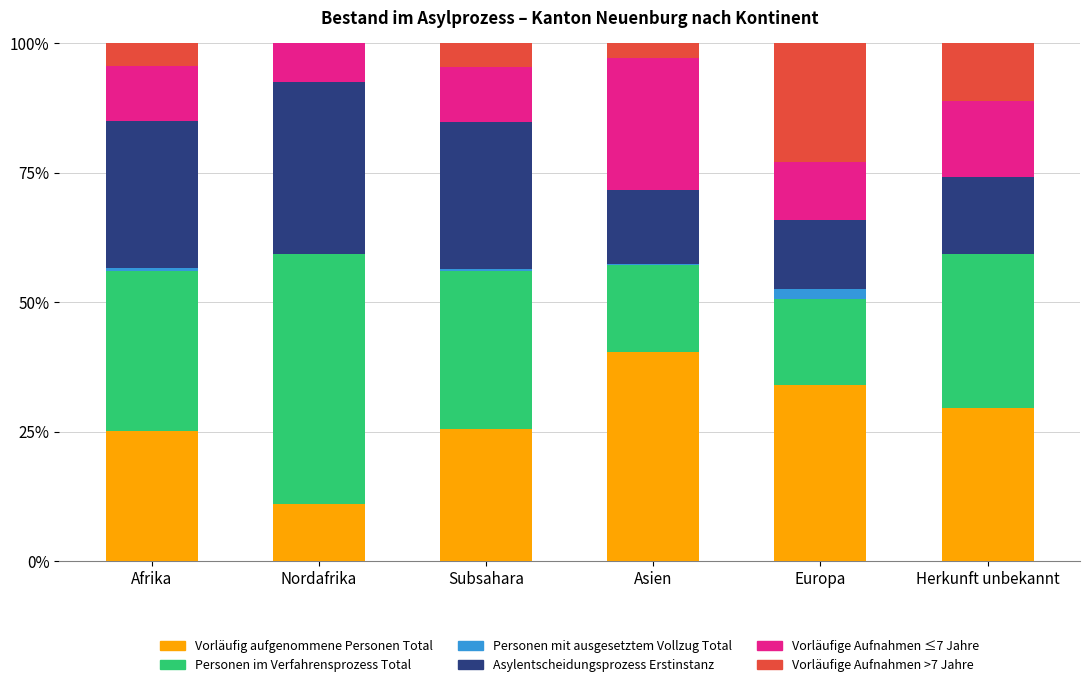

What is the total value across all series at Nordafrika?

100.0